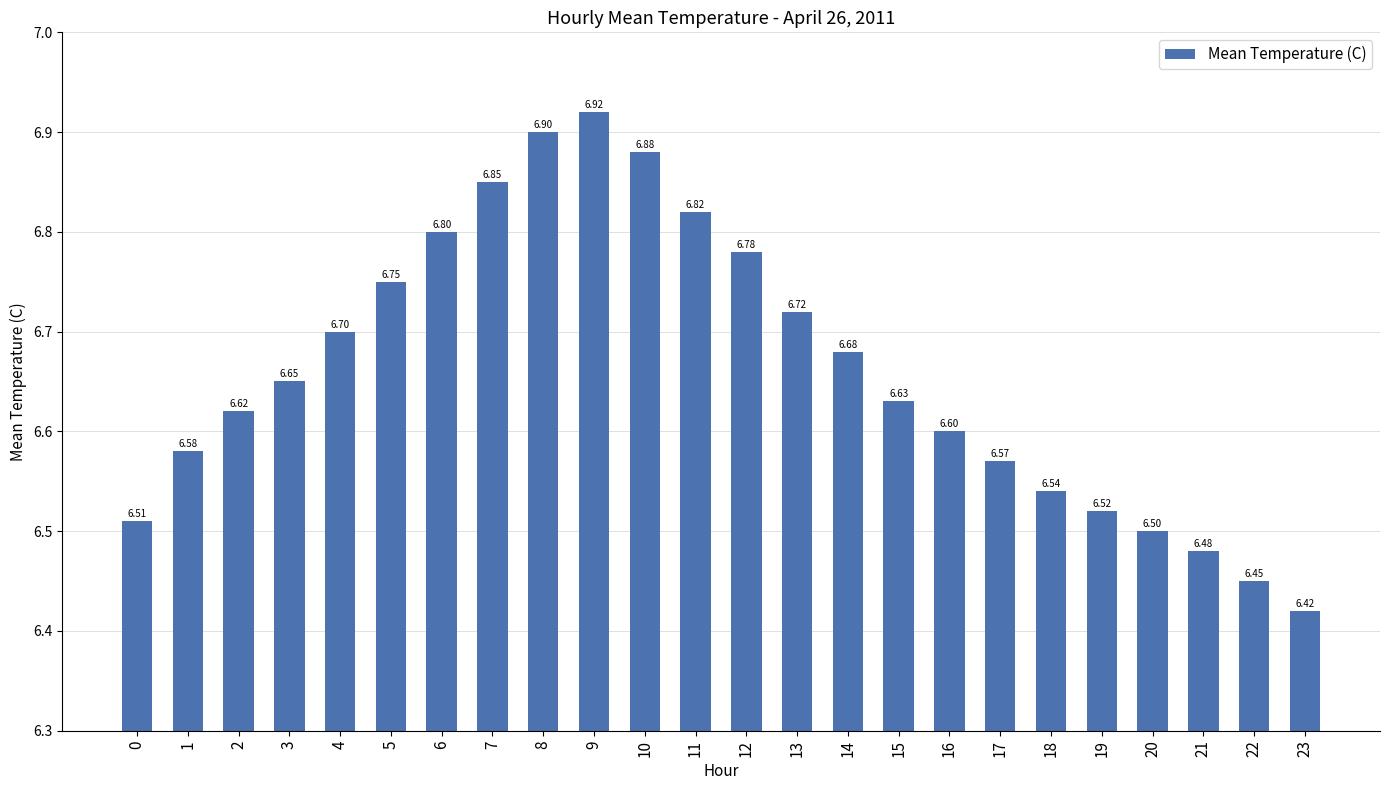

What is the sum of the values at 14 and 9?

13.6